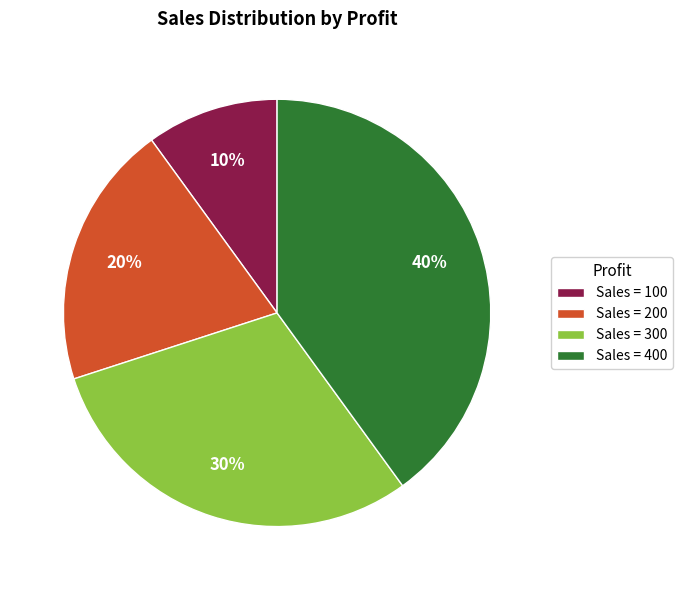

The Sales = 300 slice represents 24% of the pie. True or false?

False